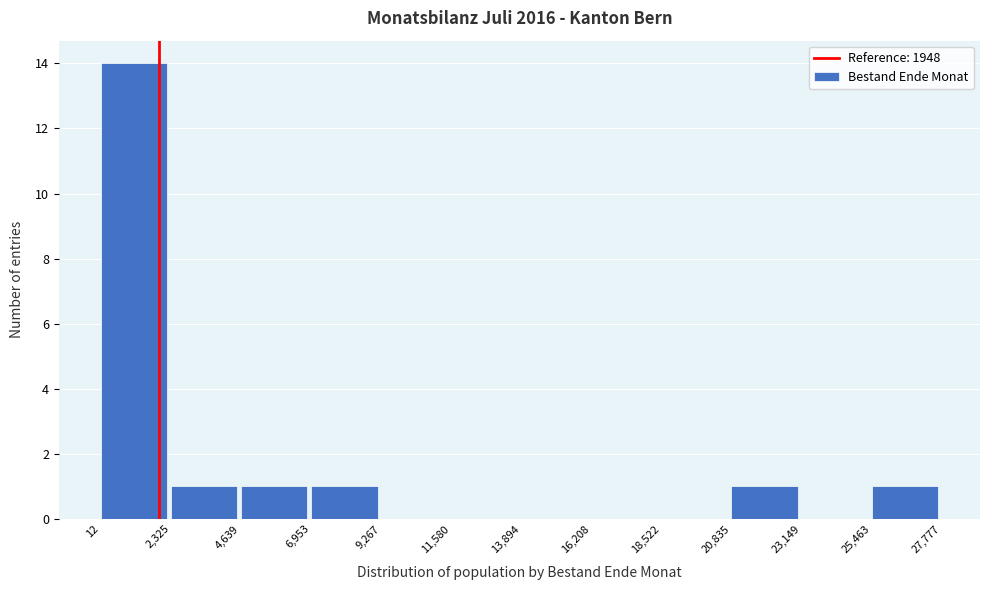

Which range on the x-axis has the tallest bar?

12 to 2,325